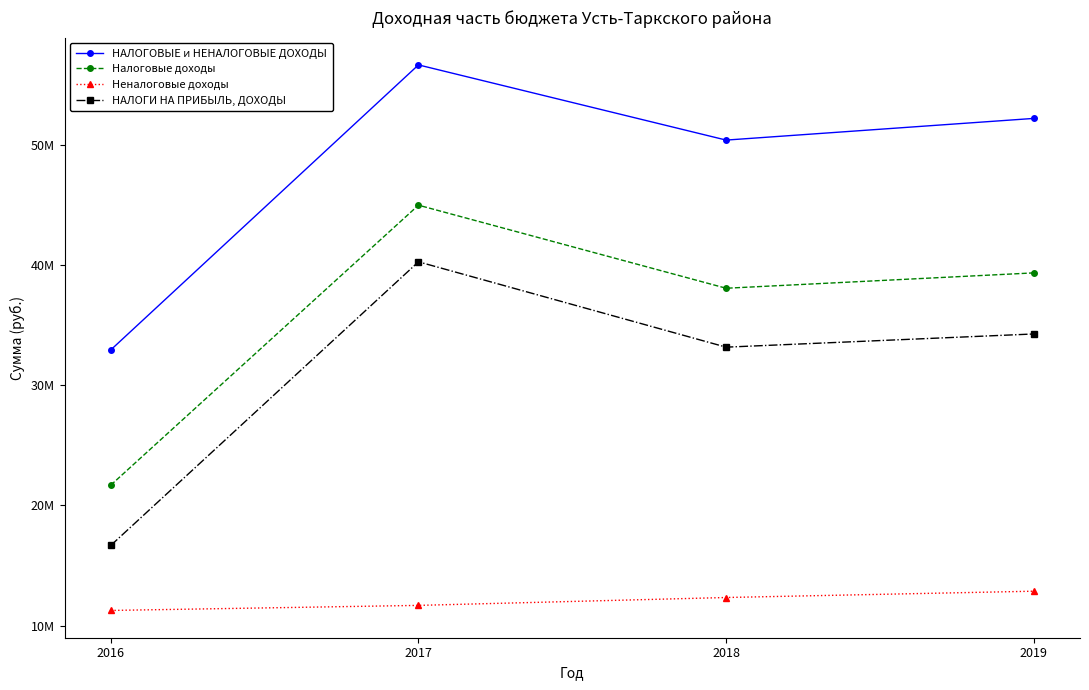

Is this an area chart (filled region under the line)?

No